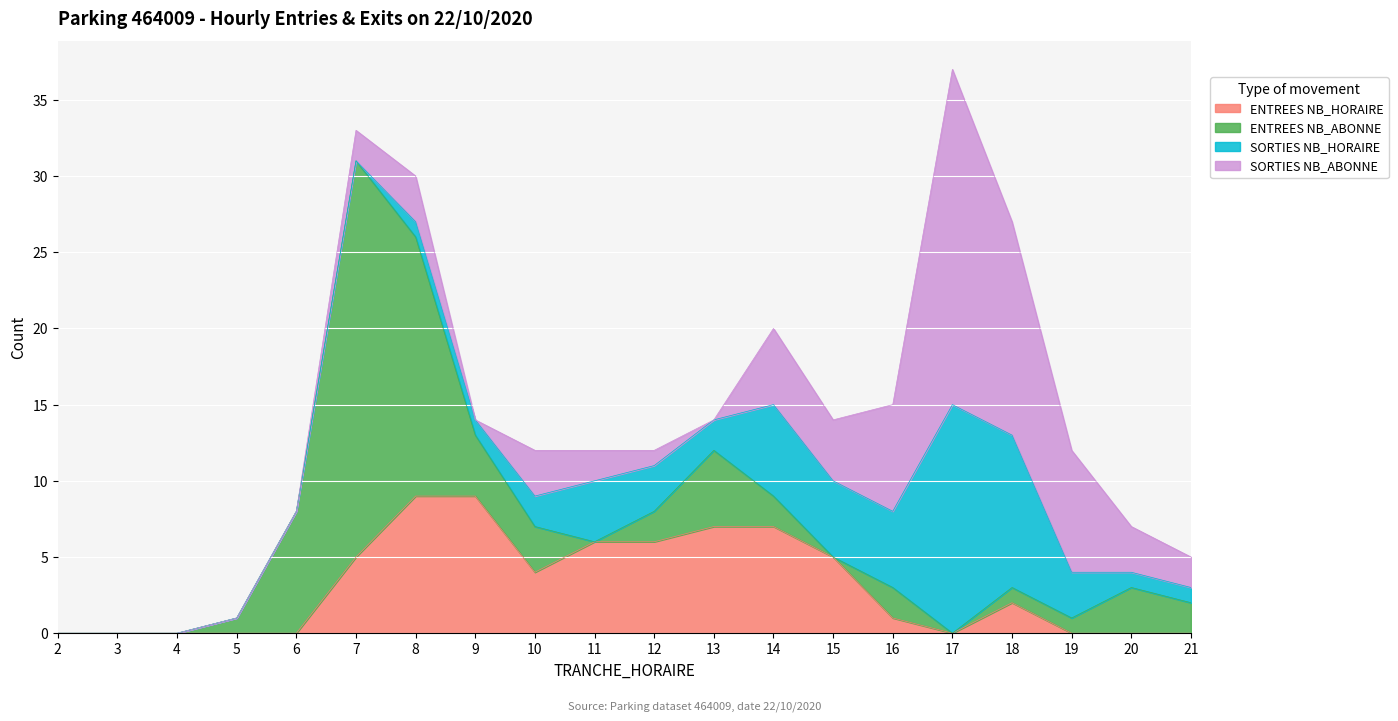

Where do ENTREES NB_HORAIRE and SORTIES NB_ABONNE first cross each other?

15 and 16